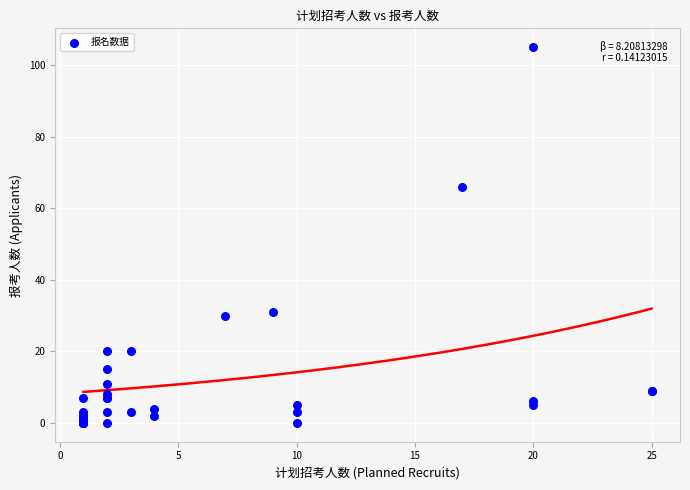

What Y value in the scatter plot is closest to 52?

66